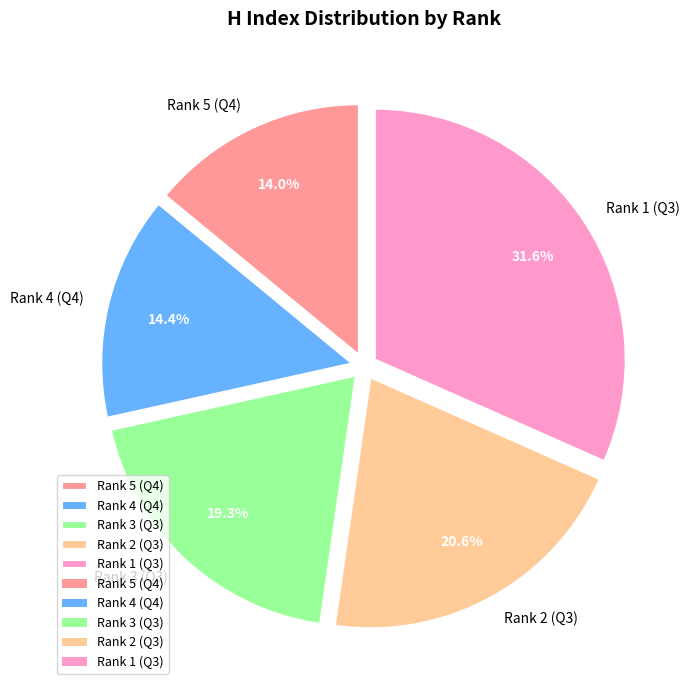

Is it true that Rank 5 (Q4) is 5% of the pie?

False